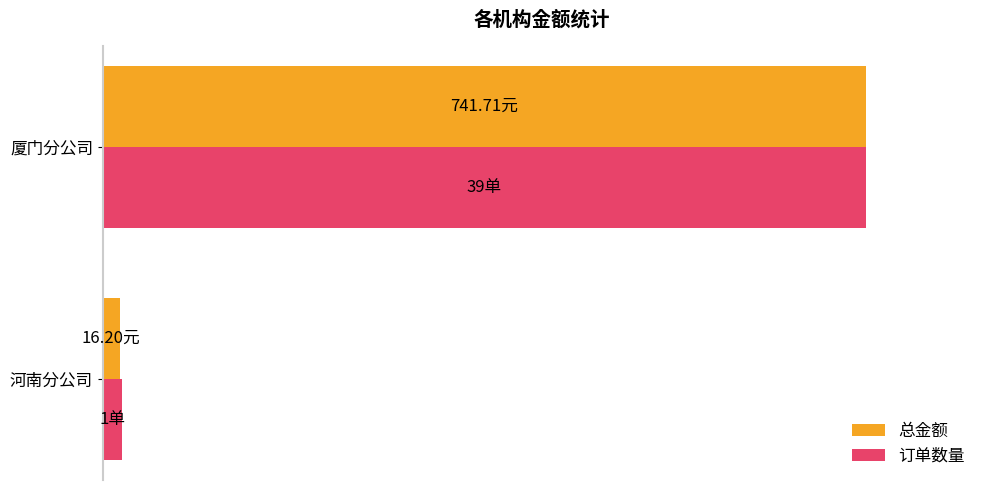

What is the maximum value shown in the chart?

100.0